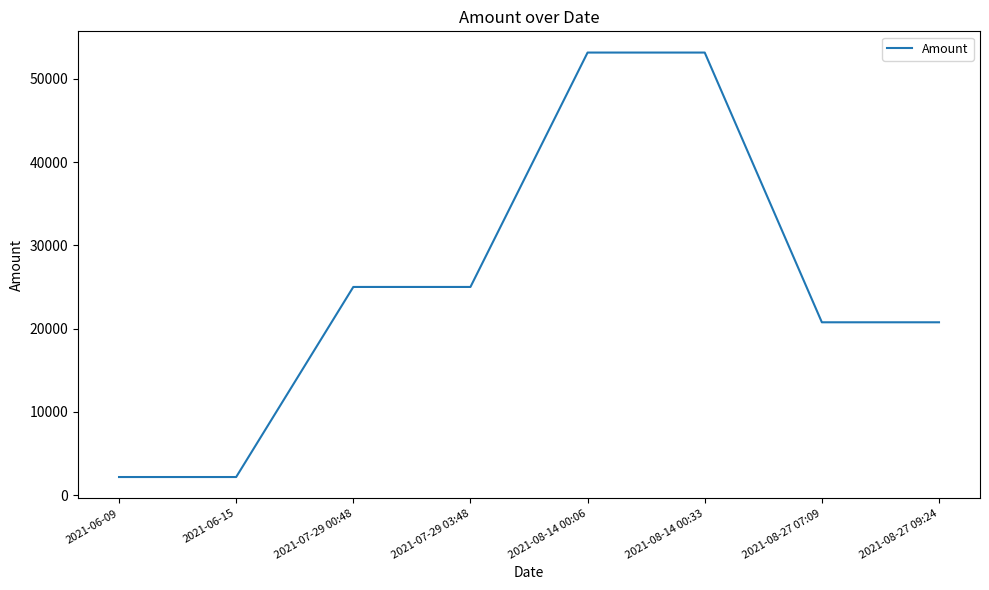

Between 2021-08-27 07:09 and 2021-07-29 03:48, which is larger?

2021-07-29 03:48